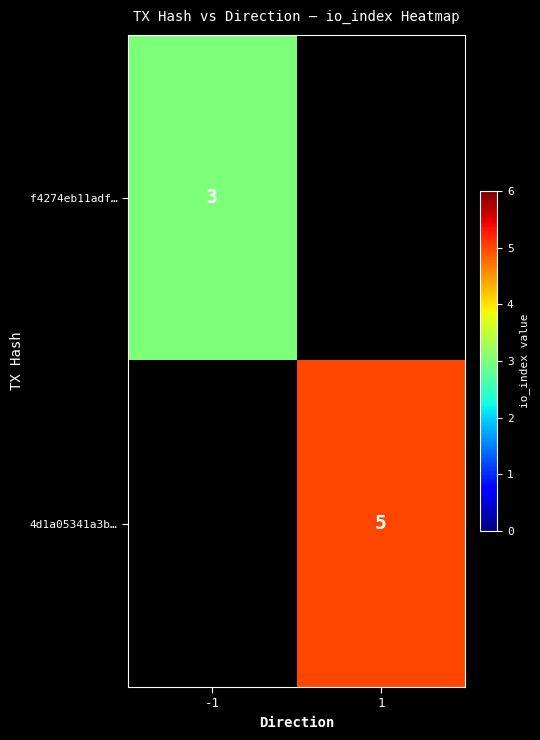

True or false: 4d1a05341a3b… has a value of 2 at 1.

False